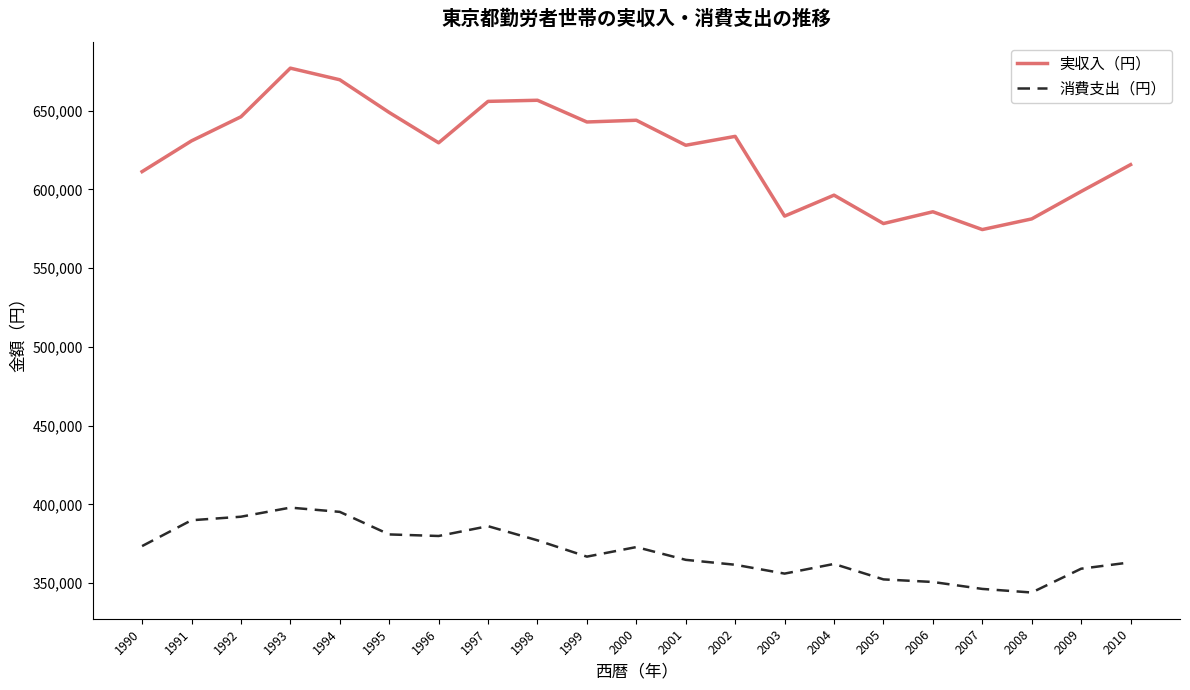

What is the total value across all series at 1990?

984782